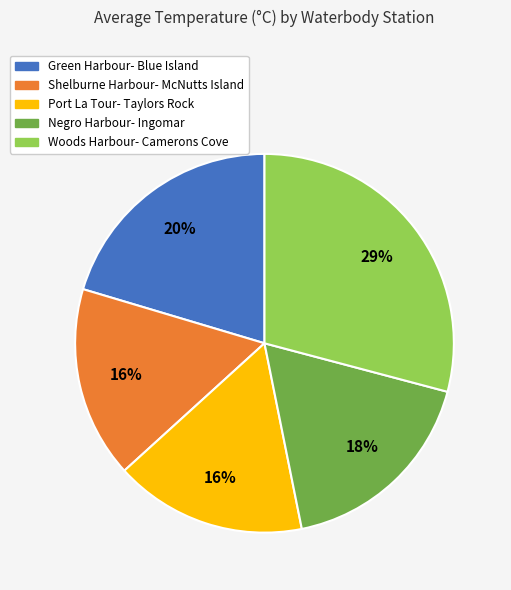

Between Shelburne Harbour- McNutts Island and Negro Harbour- Ingomar, which is larger?

Negro Harbour- Ingomar